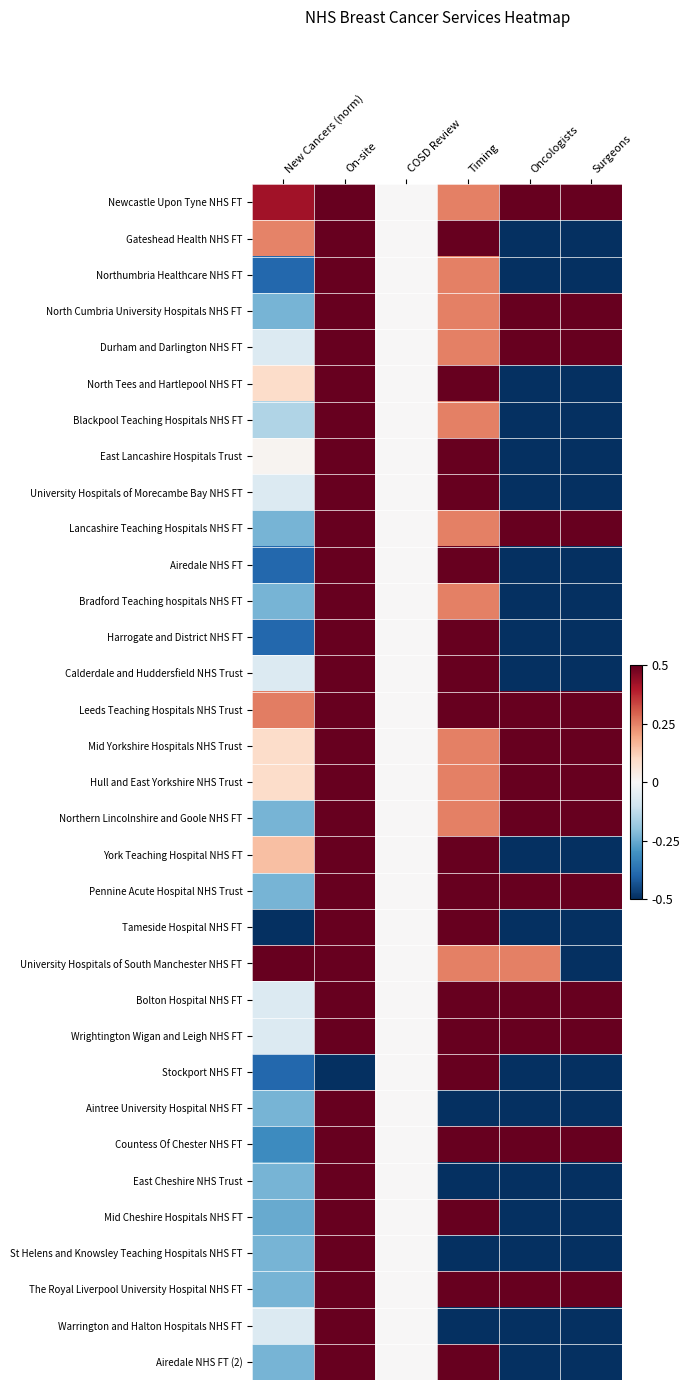

At how many categories does at least one series exceed 0?

5